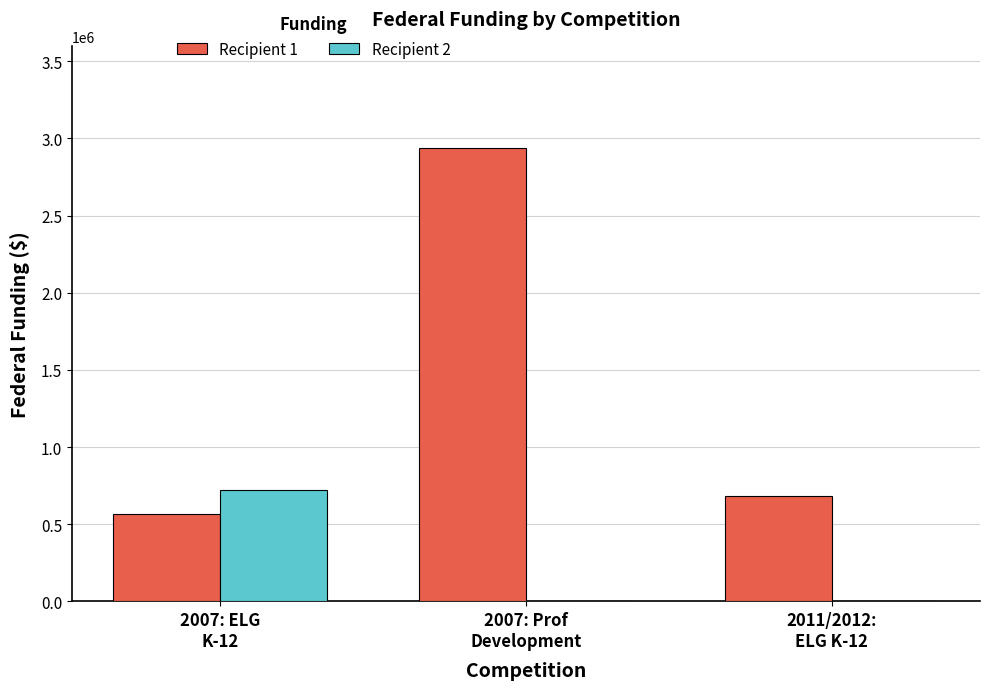

Reading left to right, list all the values displayed in this chart.

Recipient 1: 566467	2940000	682742
Recipient 2: 720641	0	0